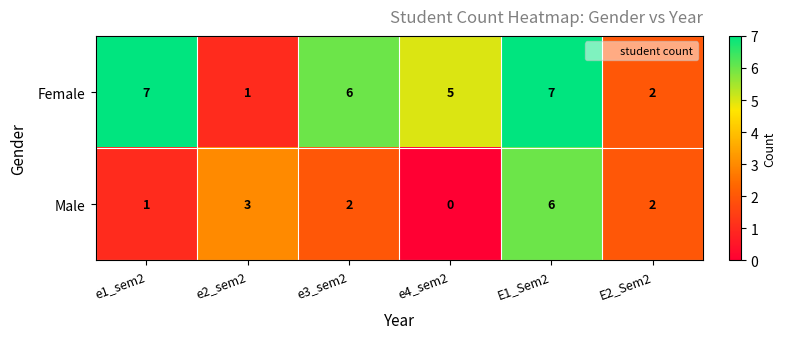

At how many categories does at least one series exceed 0?

6